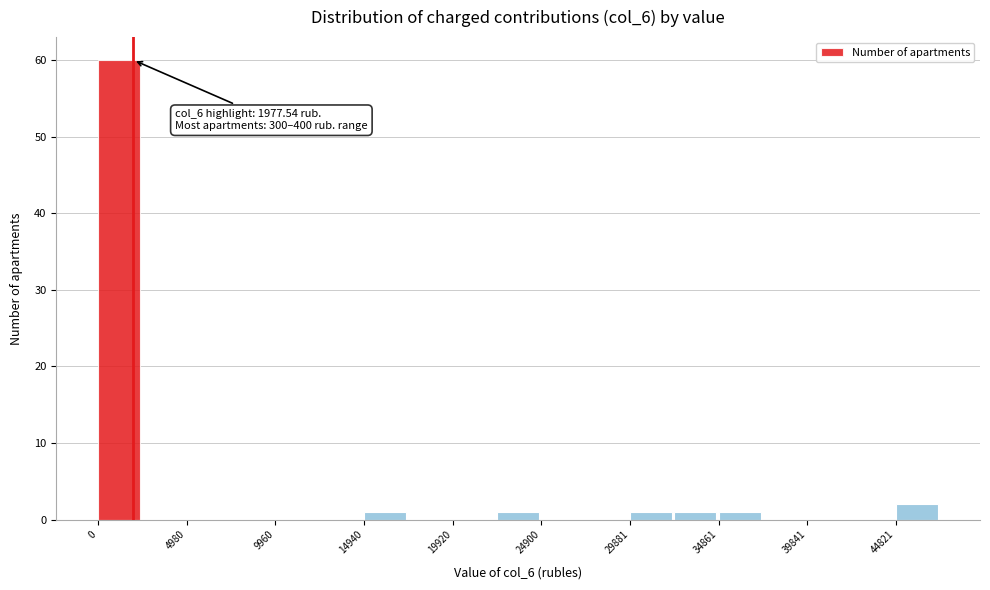

Over which range of the x-axis is the bar tallest?

0 to 2500